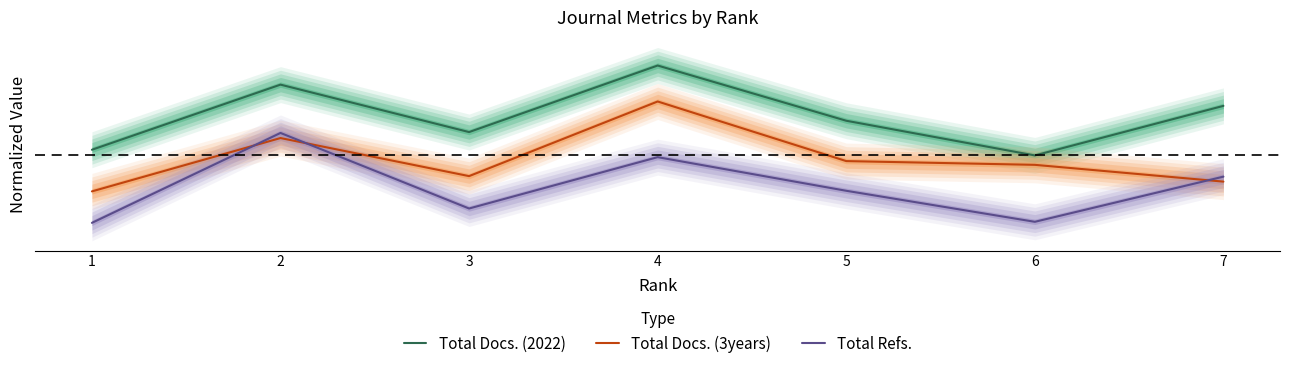

What is the value of the Total Docs. (3years) point at the 2nd from the left?

0.2